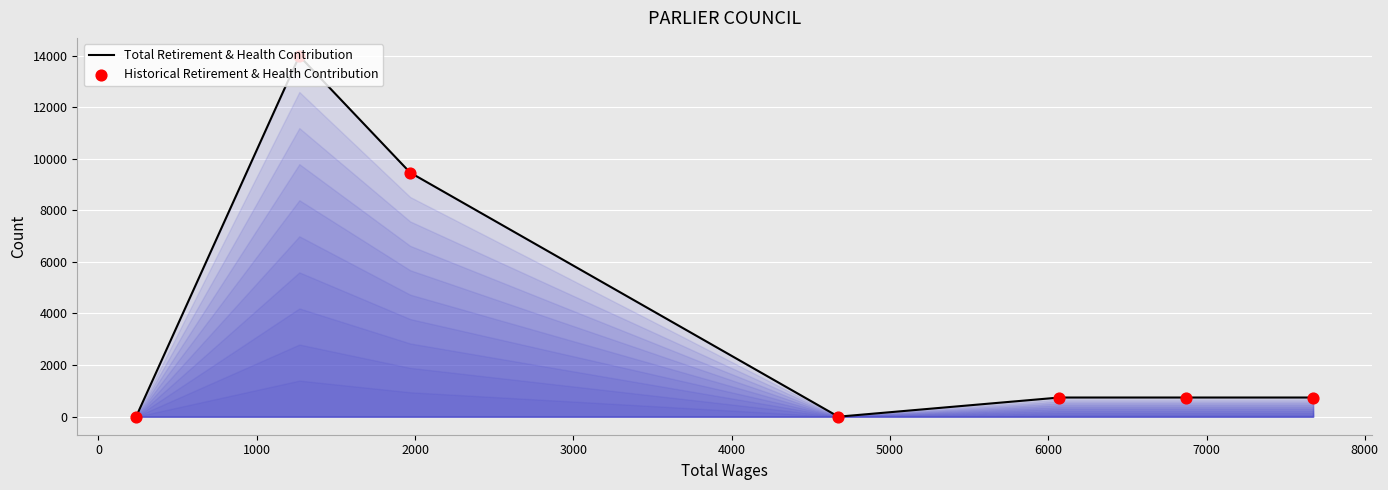

What is the greatest value displayed?

13984